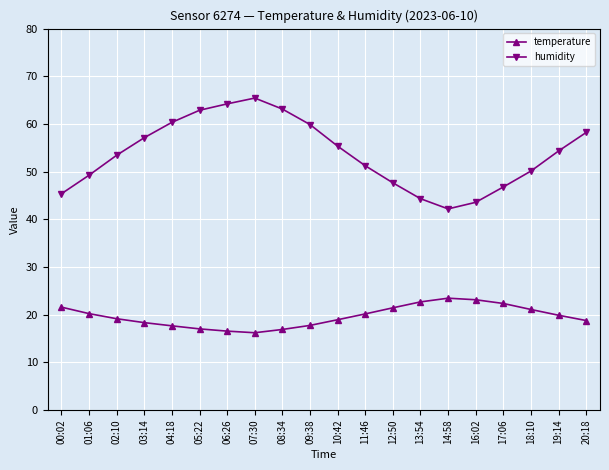

What is the value of the temperature point at the 7th from the left?

16.5